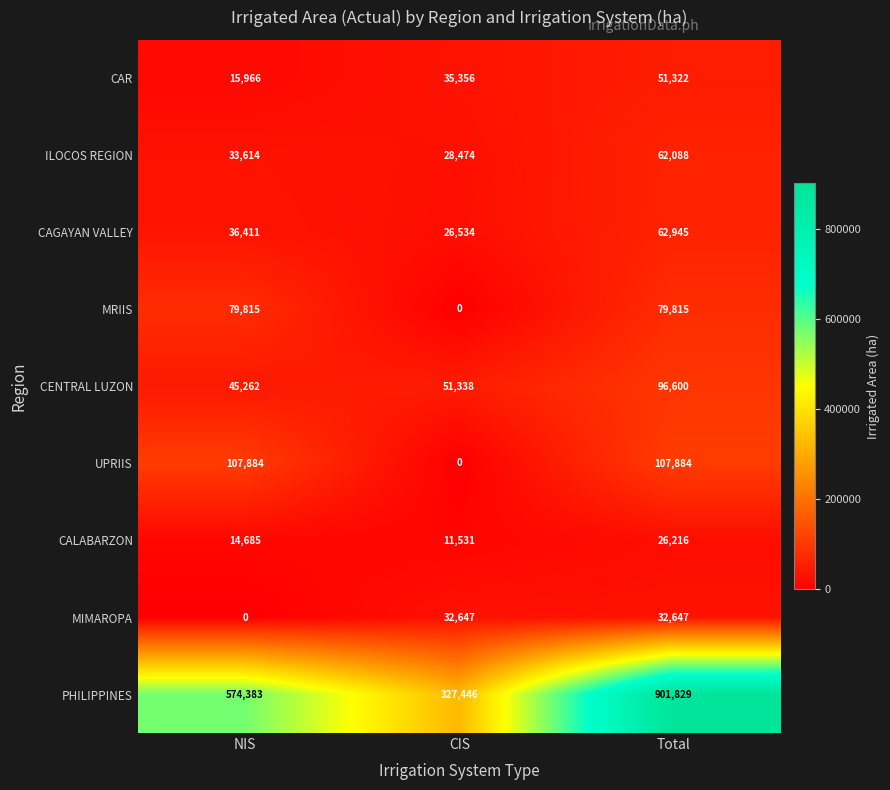

What is the difference between the PHILIPPINES values at NIS and Total?

327446